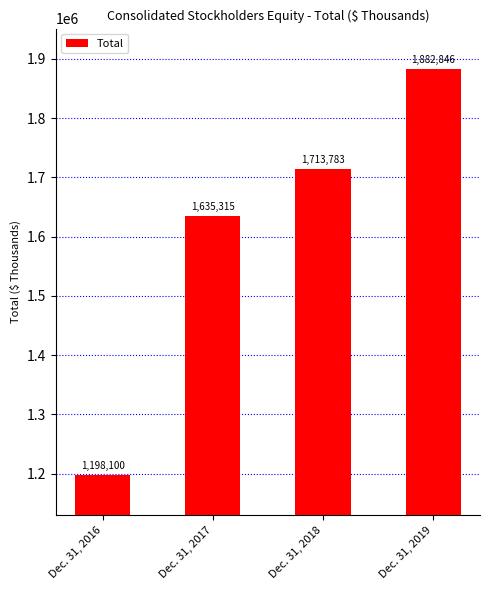

Approximately how many times larger is the value at Dec. 31, 2018 compared to Dec. 31, 2017?

1.0